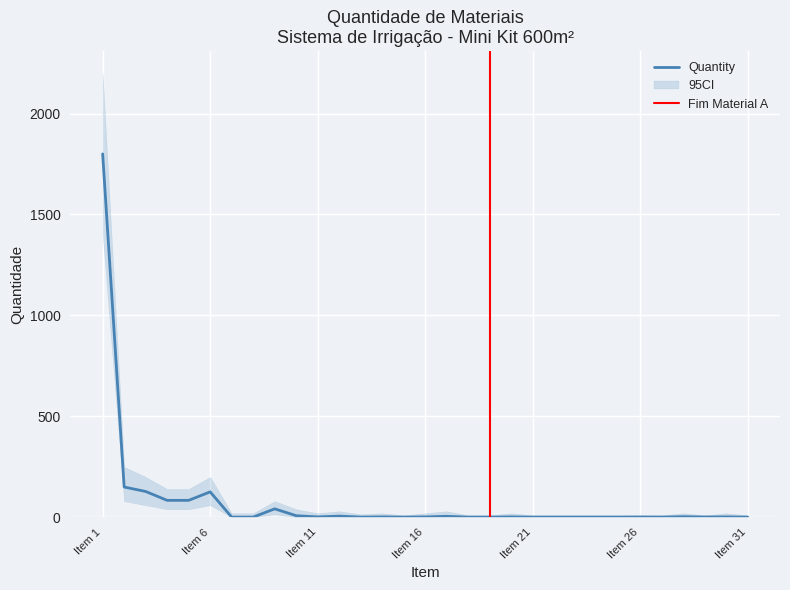

What is the sum of the CI_upper values at Item 11 and Item 15?

30.0